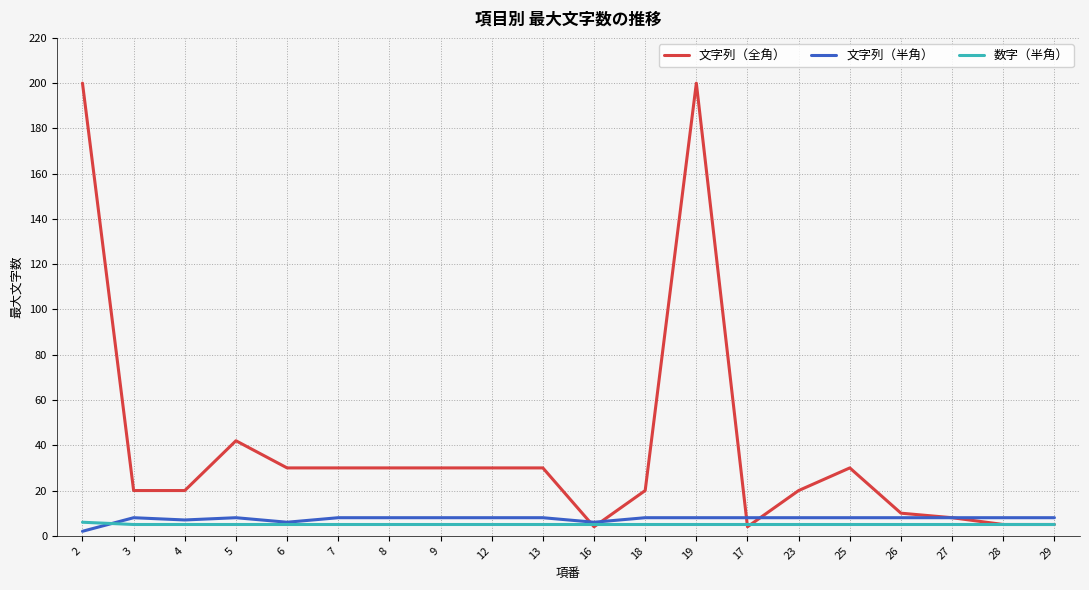

Is it true that 数字（半角） equals 5 at 23?

True